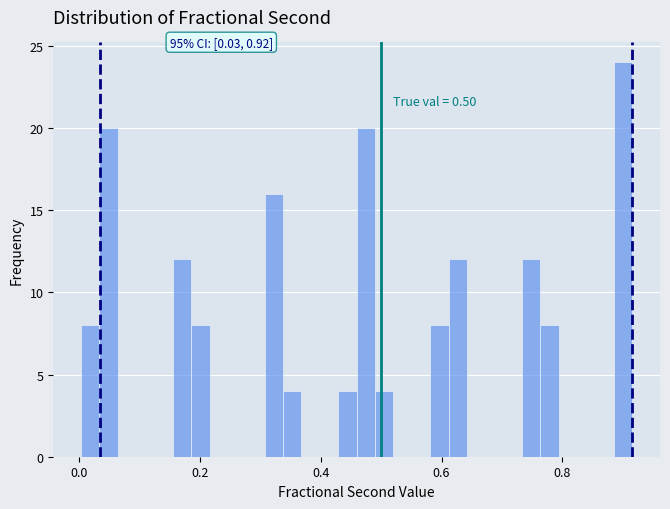

Around what value on the x-axis is the tallest bar? Give the approximate position of its centre, as read against the axis.

0.90